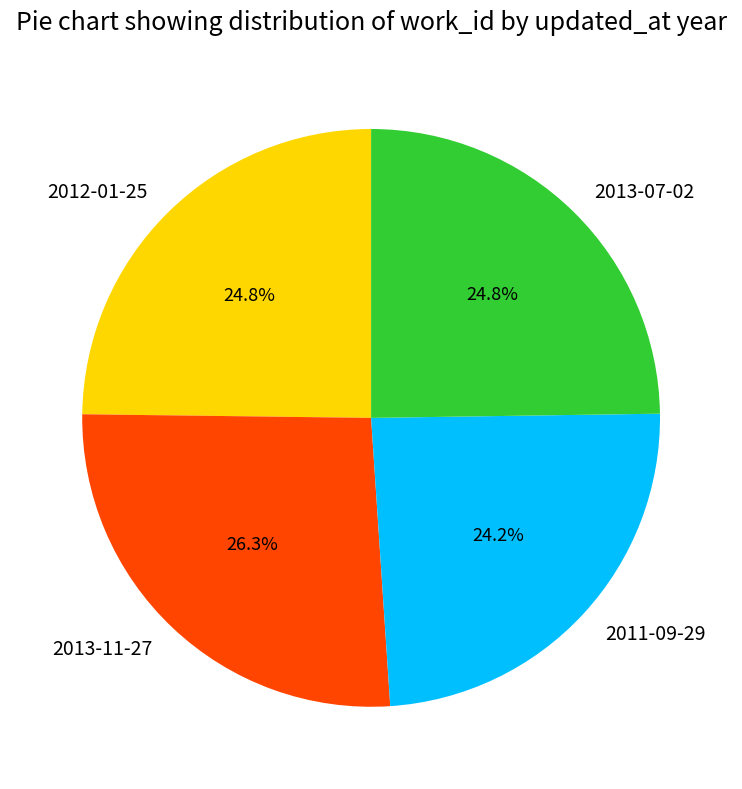

To the nearest percent, what is the average slice percentage?

25%